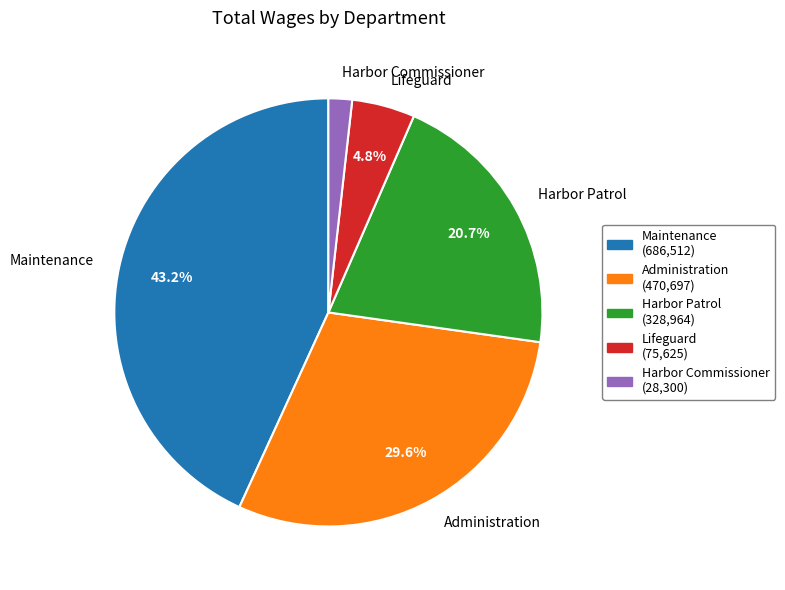

Does any single category account for the majority?

No